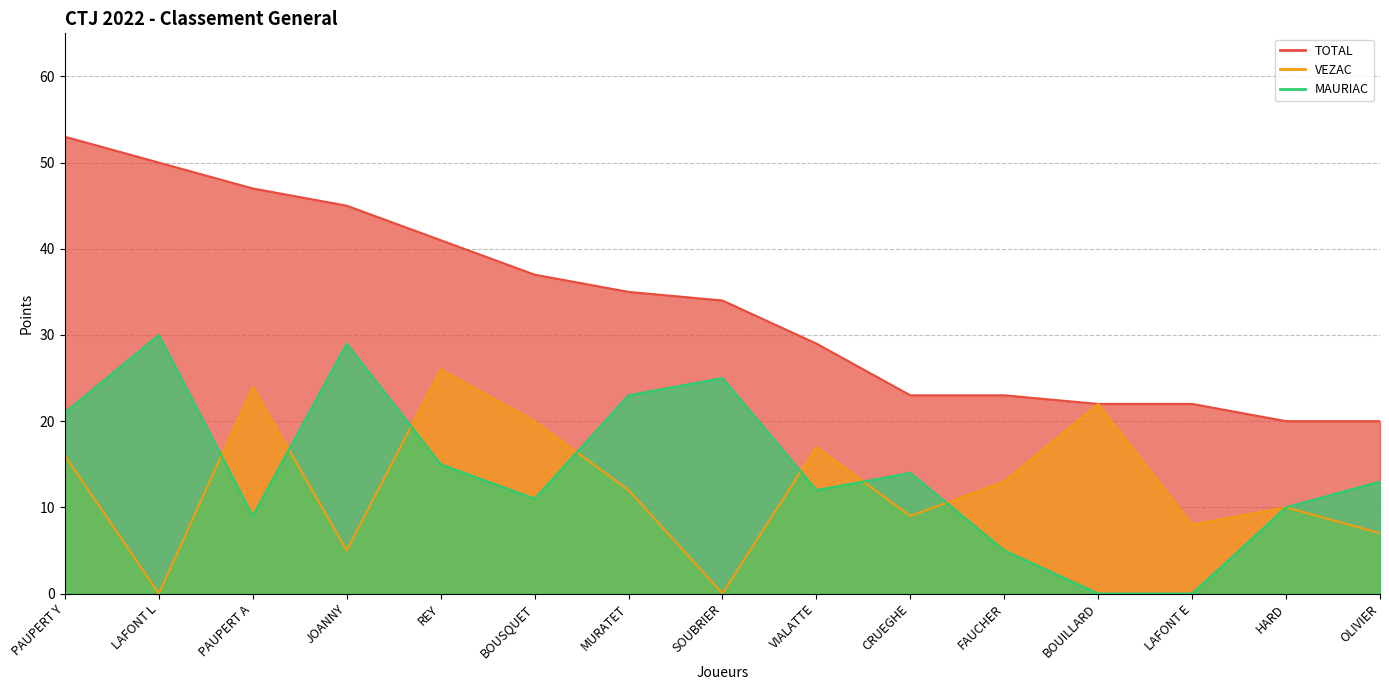

True or false: TOTAL has a value of 9 at DAGIRAL.

False